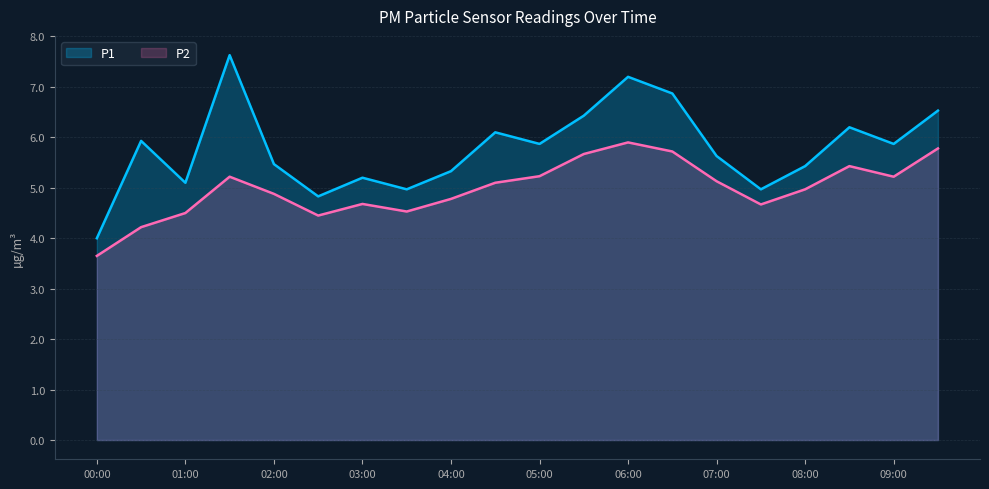

What are all the series names shown in the legend?

P1, P2